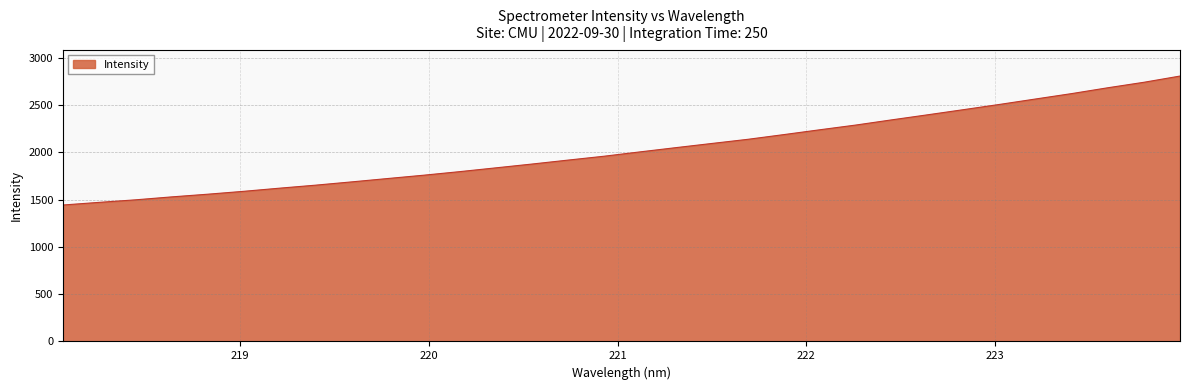

Does the chart have visible grid lines?

Yes